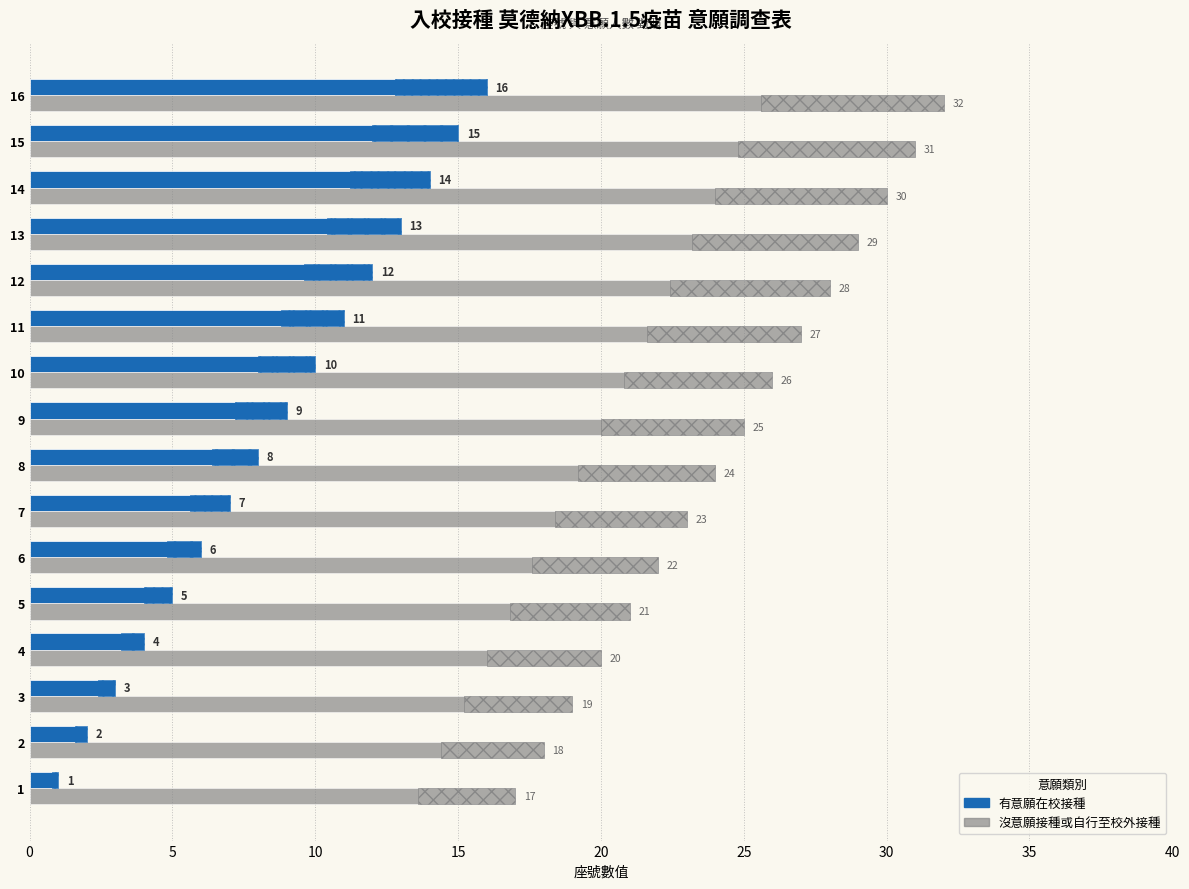

What are all the series names shown in the legend?

有意願在校接種, 沒意願接種或自行至校外接種